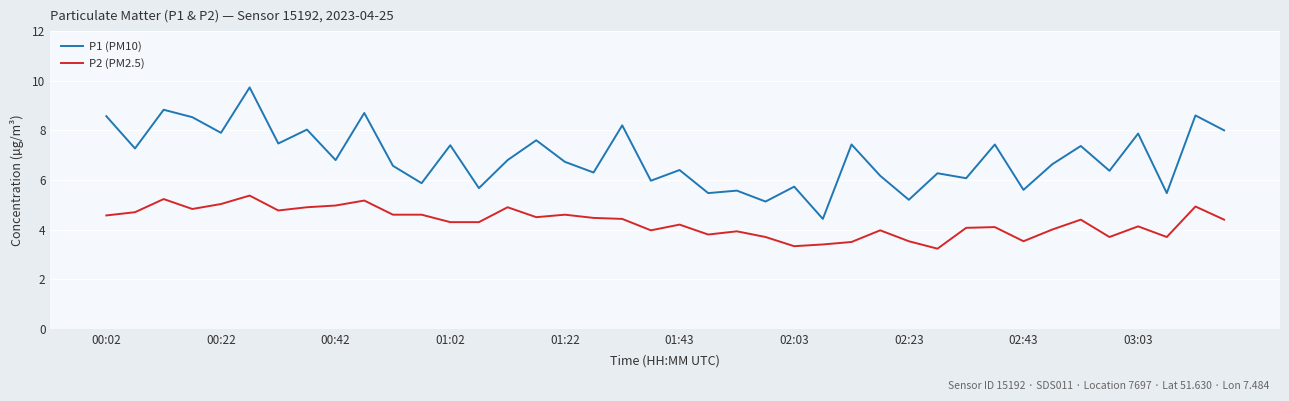

How many interior local valleys does the P1 (PM10) series have?

16